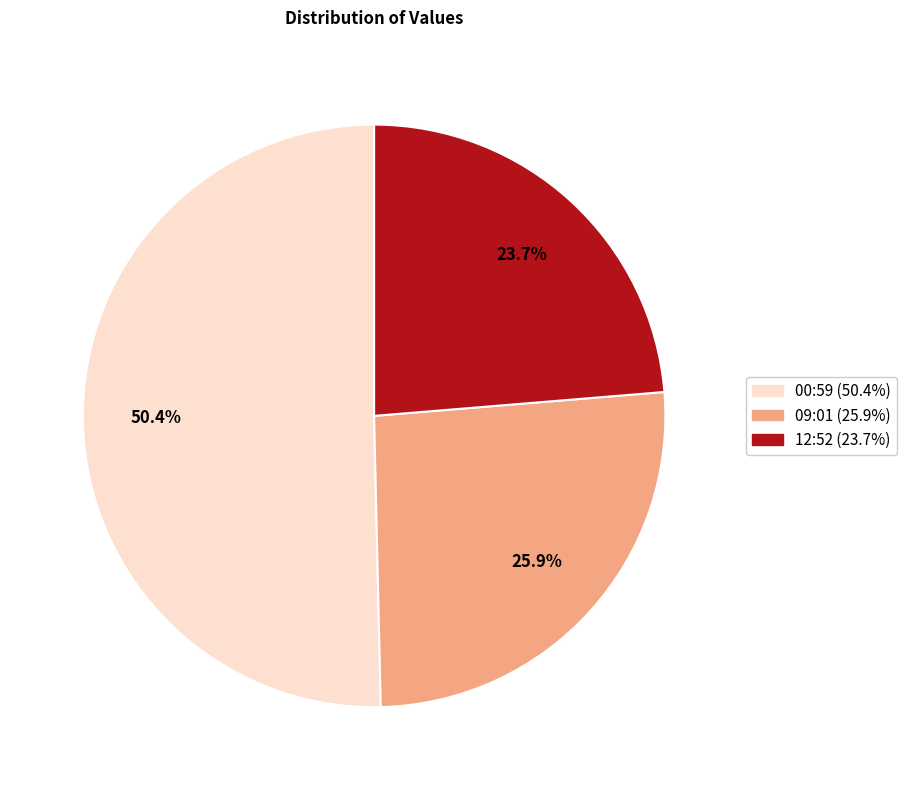

Is there a majority slice in this chart?

Yes